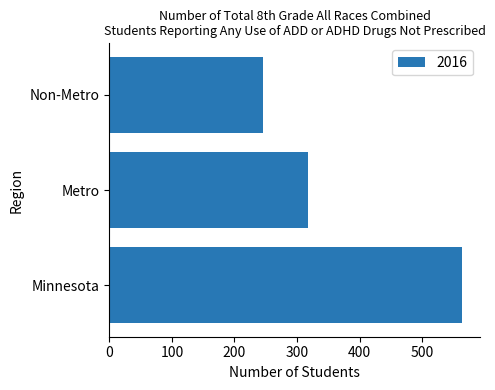

What is the greatest value displayed?

564